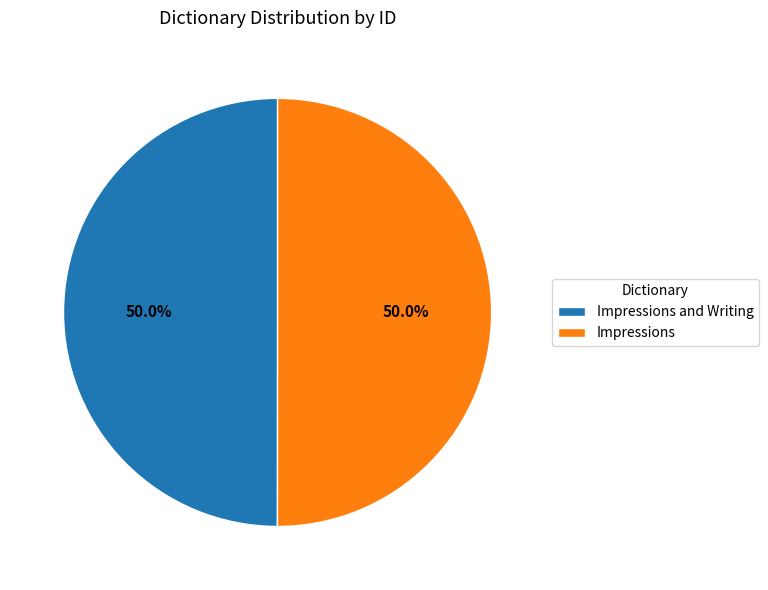

True or false: Impressions accounts for 61% of the total.

False